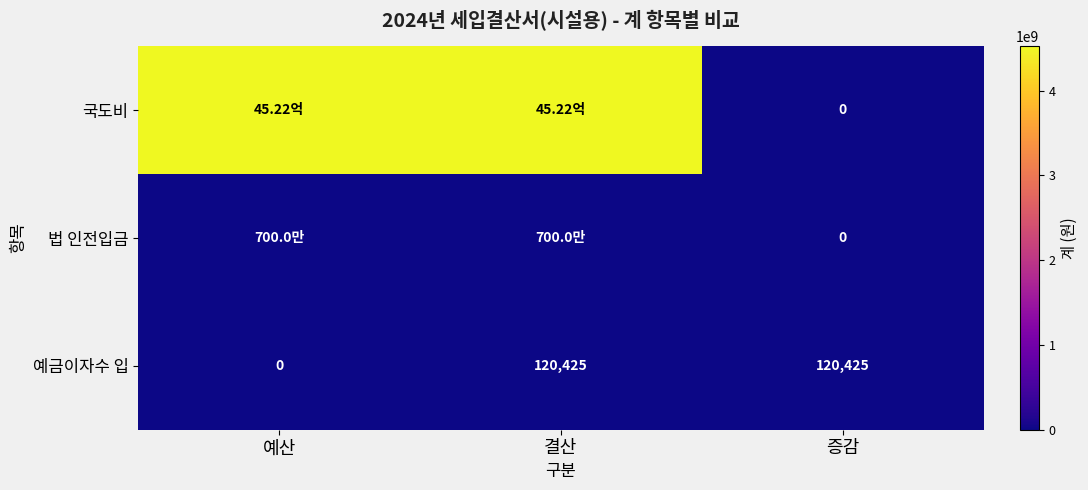

At how many categories does at least one series exceed 492852449?

2